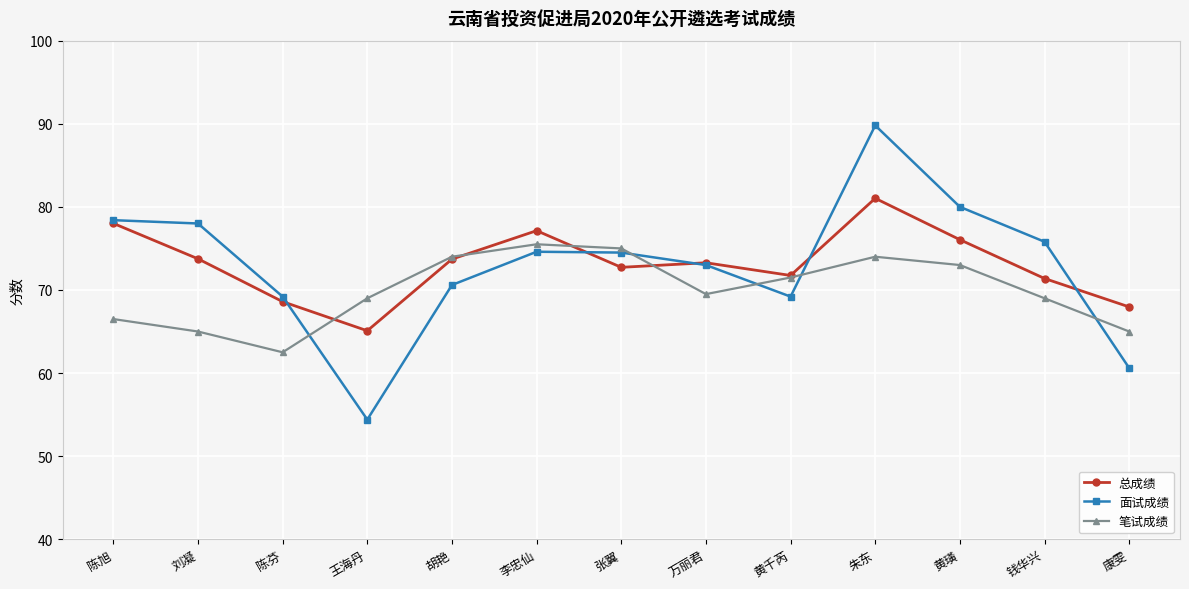

How many interior local valleys does the 笔试成绩 series have?

2